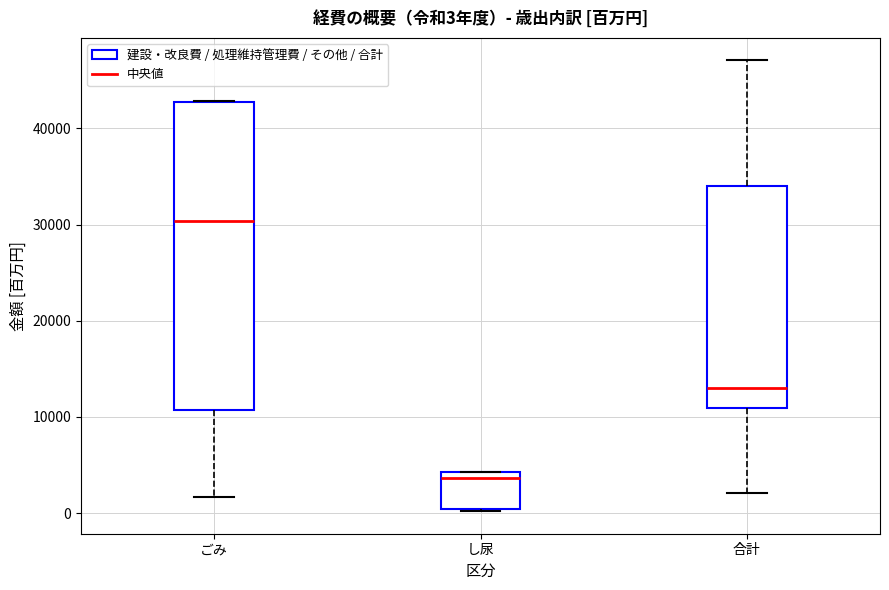

Which box's median line is the lowest?

し尿